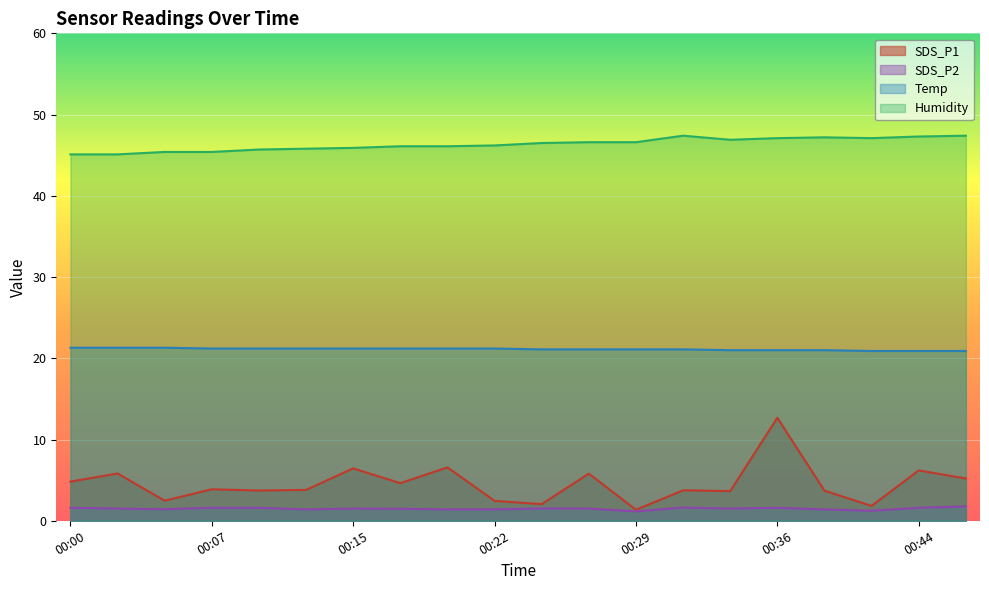

Rank the series by their maximum value, from highest to lowest.

Humidity, Temp, SDS_P1, SDS_P2